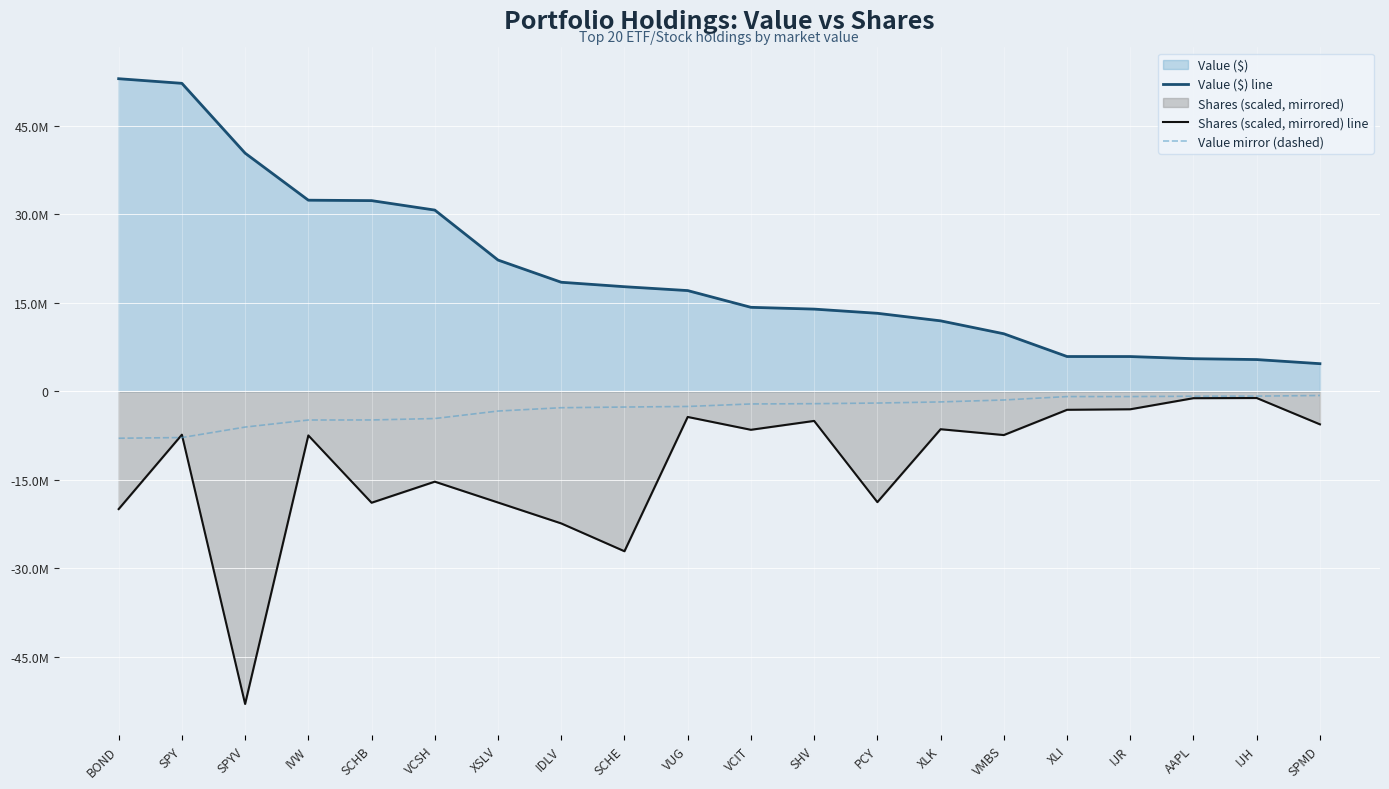

Does the chart display data point markers on the line(s)?

No